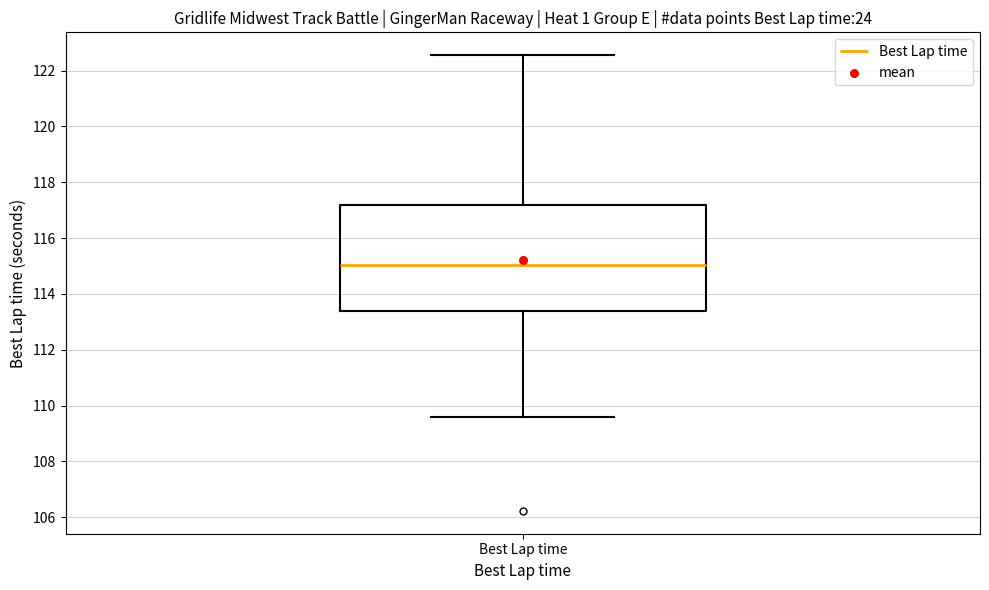

Read this box plot against the y-axis: the position of the median line, the range covered by the box, and the ends of both whiskers. The values are not printed on the chart, so give them approximately, as read against the axis.

median 115.0, box 113.4 to 117.2, whiskers 109.6 to 122.6